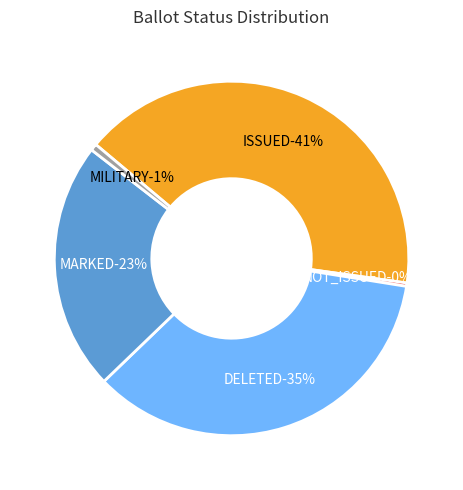

Is there any slice that represents more than half of the pie?

No